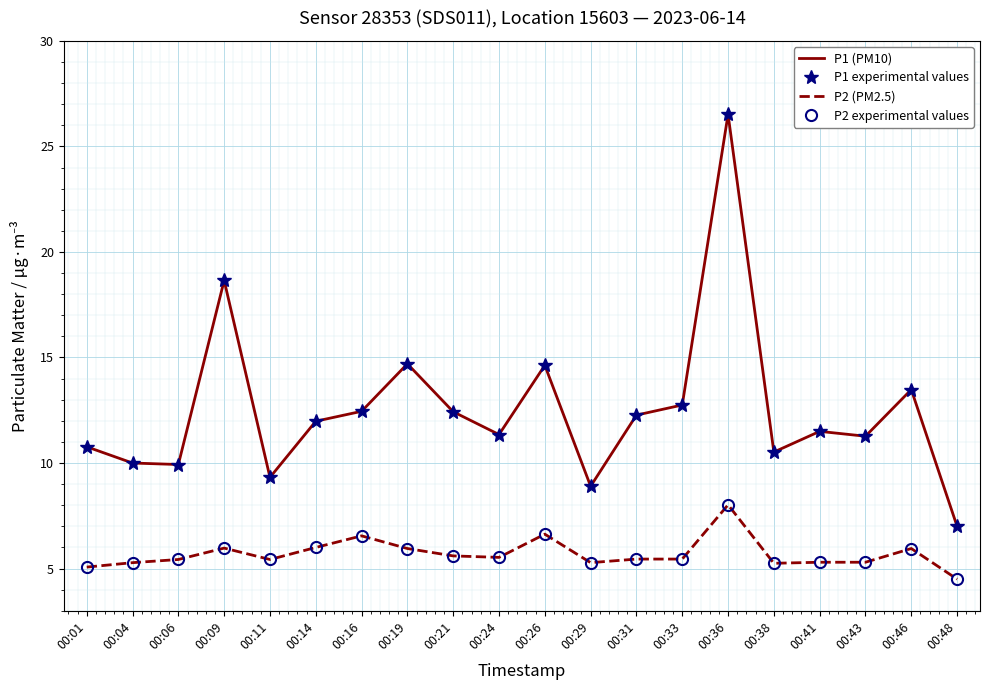

Is this an area chart (filled region under the line)?

No